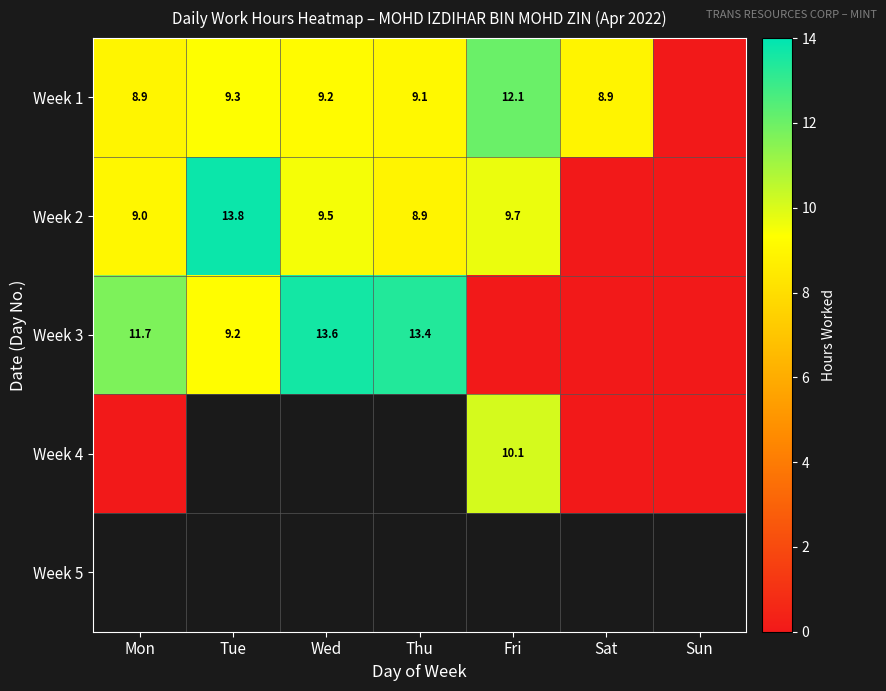

What is the difference between the maximum and minimum values in the Week 1 series?

12.1